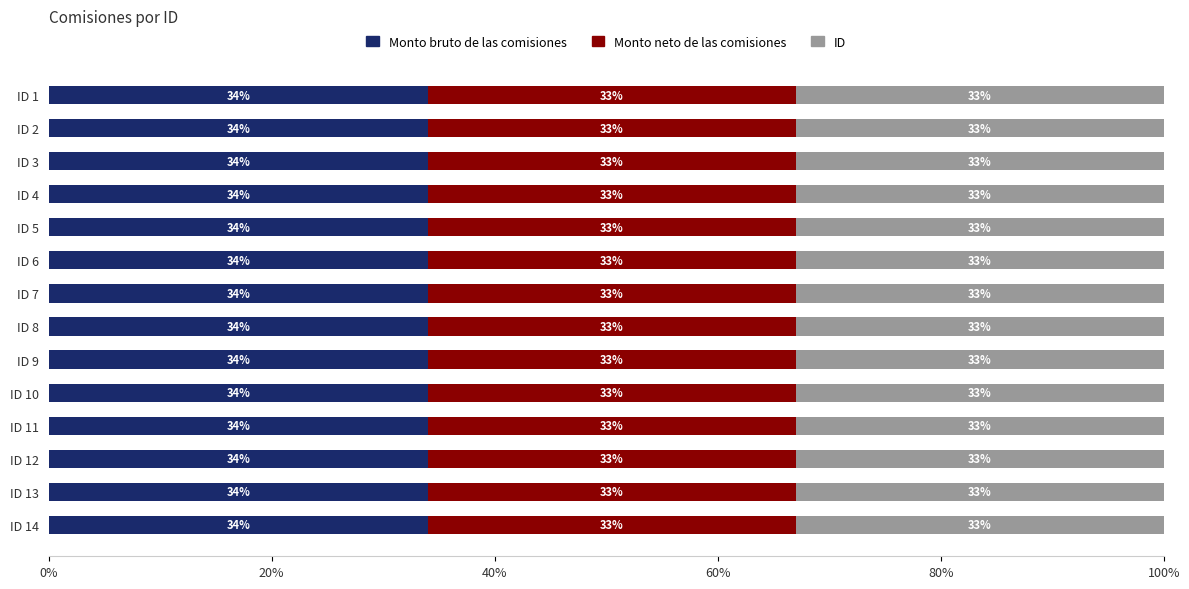

What is the total value across all series at ID 3?

100